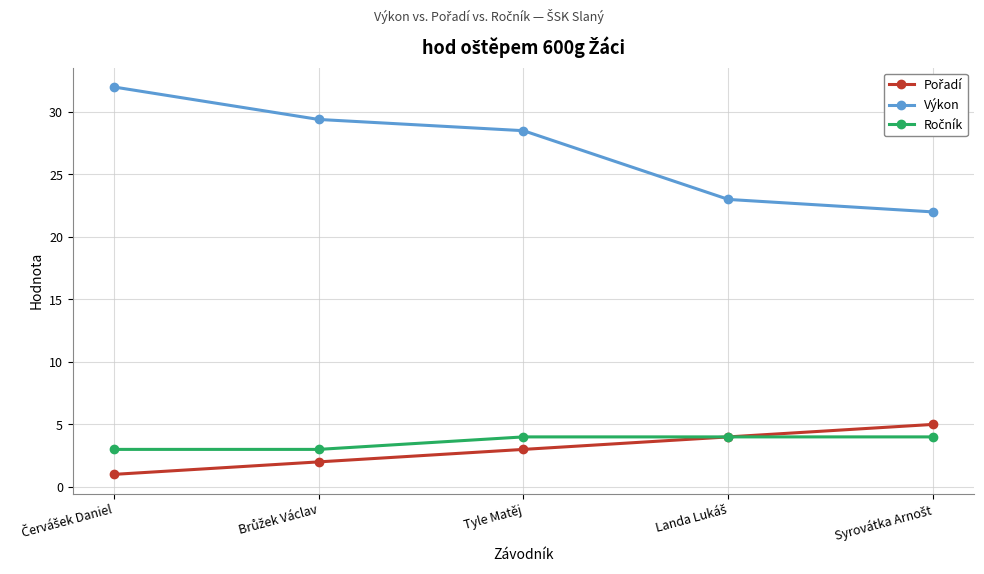

How many values in the Výkon series are below 28?

2